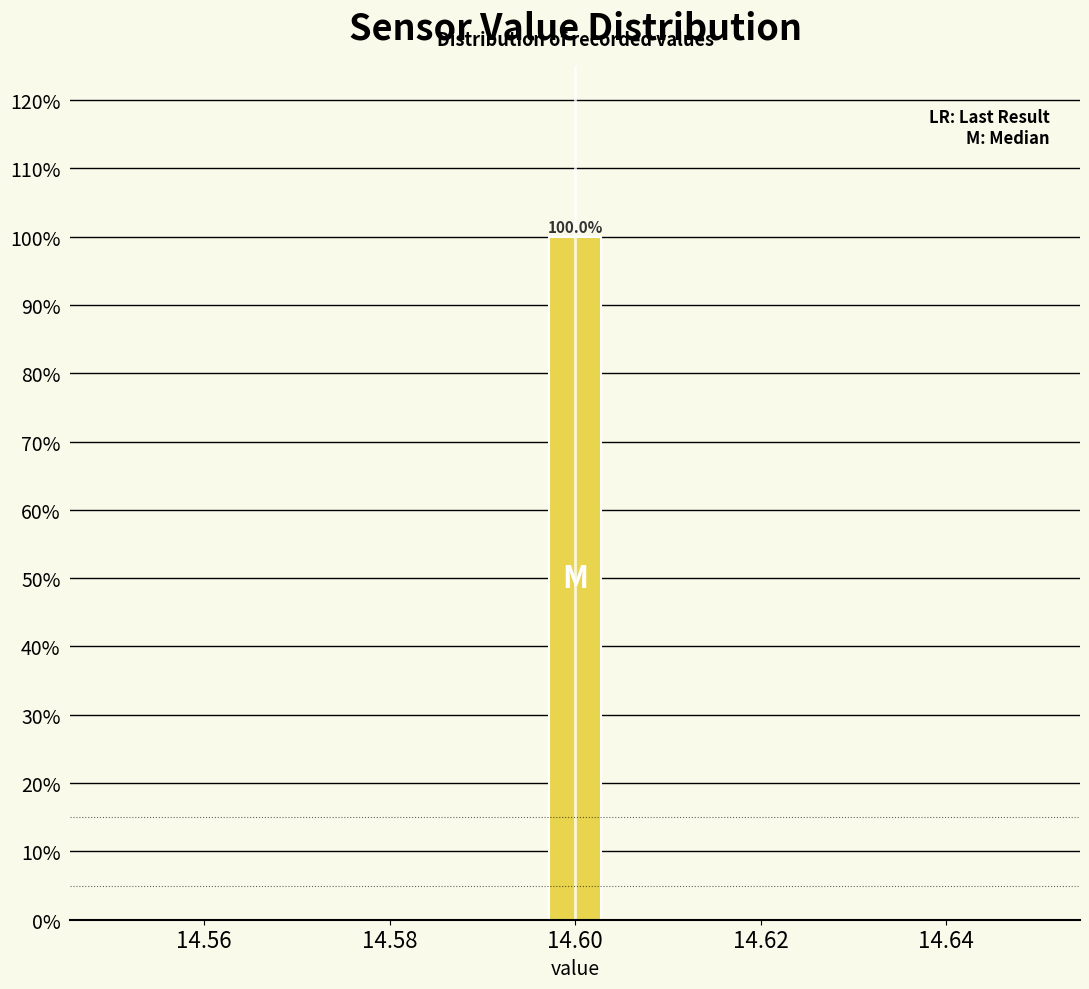

Read against the x-axis, roughly where is the centre of the tallest bar?

14.600